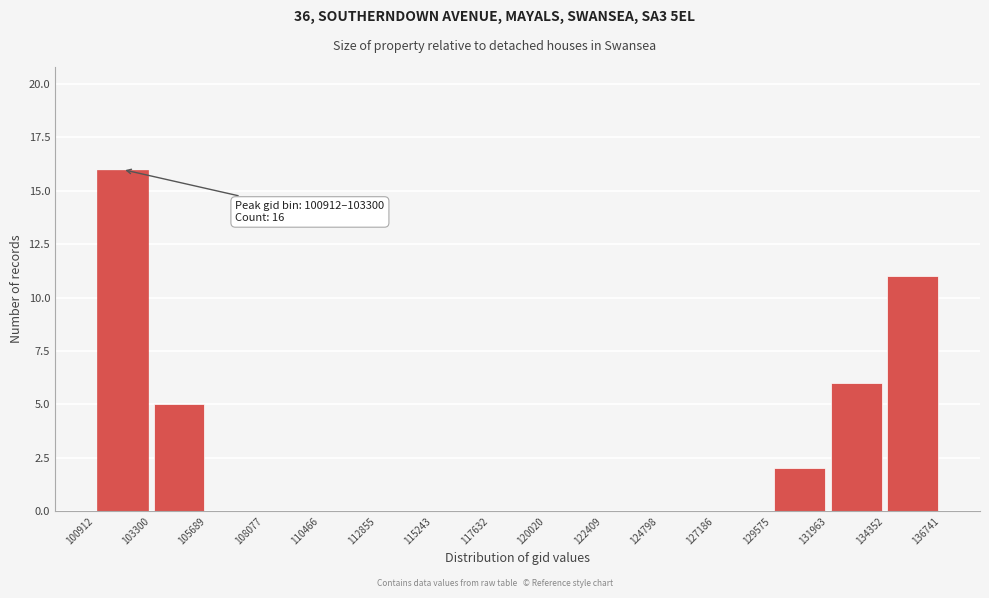

Which range on the x-axis has the tallest bar?

100912 to 103300